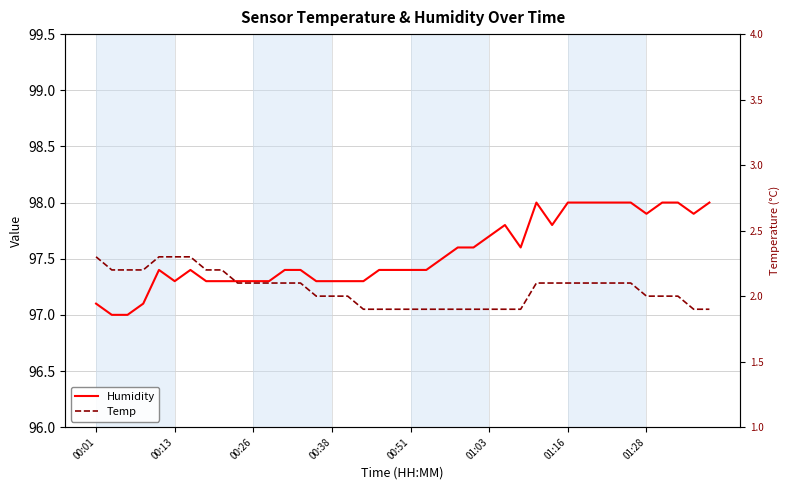

Rank the series at 14 from highest to lowest value.

Humidity, Temp